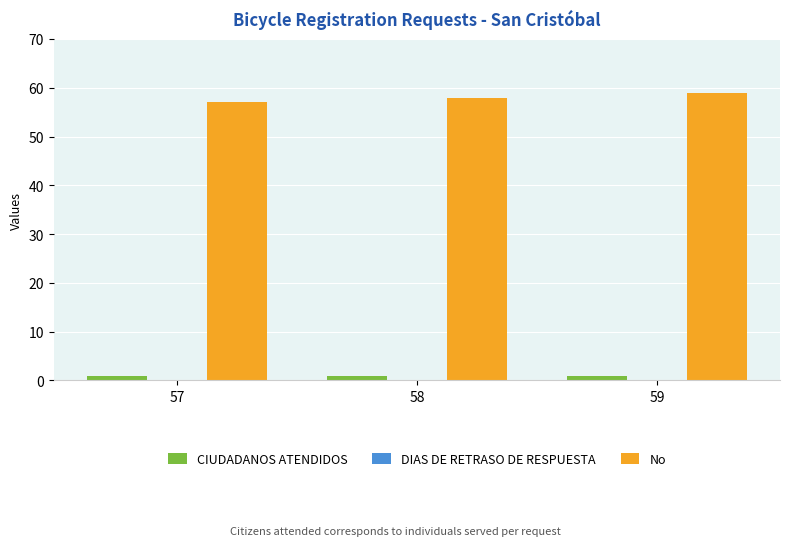

Reading right to left, extract all data points from this chart.

CIUDADANOS ATENDIDOS: 1	1	1
No: 59	58	57